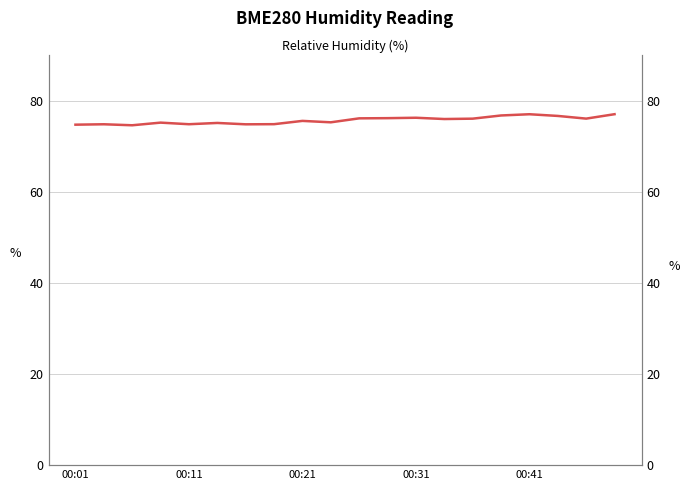

Is it true that the value at 19 is 77.0?

True